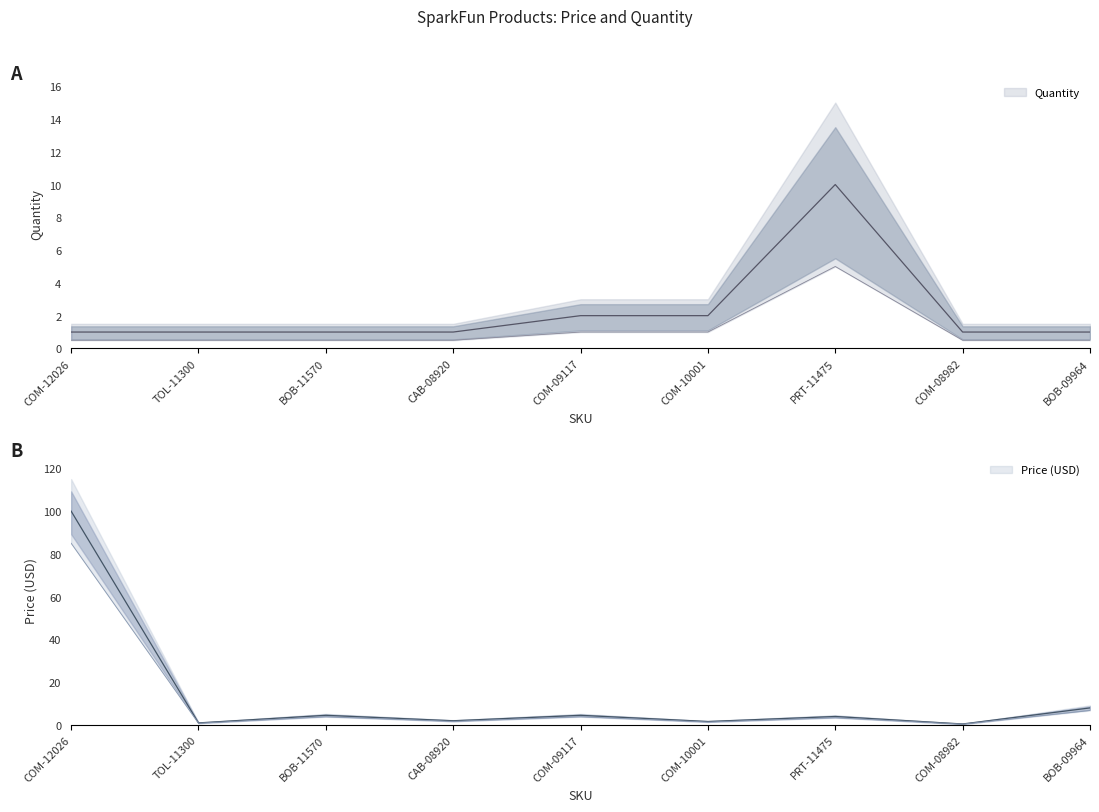

Reading left to right, what are all the values shown in this chart?

Price (USD): COM-12026=100.0	TOL-11300=0.9	BOB-11570=4.5	CAB-08920=1.9	COM-09117=4.5	COM-10001=1.6	PRT-11475=4.0	COM-08982=0.5	BOB-09964=8.0
Quantity: COM-12026=1.0	TOL-11300=1.0	BOB-11570=1.0	CAB-08920=1.0	COM-09117=2.0	COM-10001=2.0	PRT-11475=10.0	COM-08982=1.0	BOB-09964=1.0